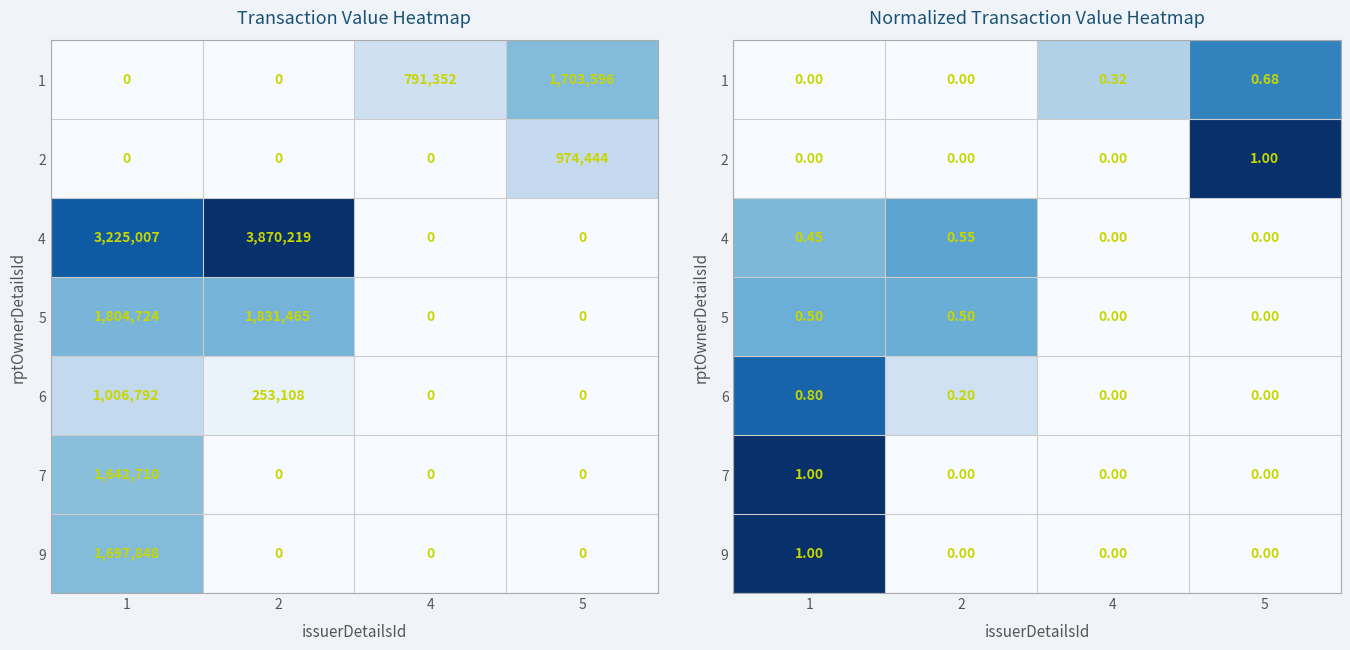

Count the number of categories in the chart.

4